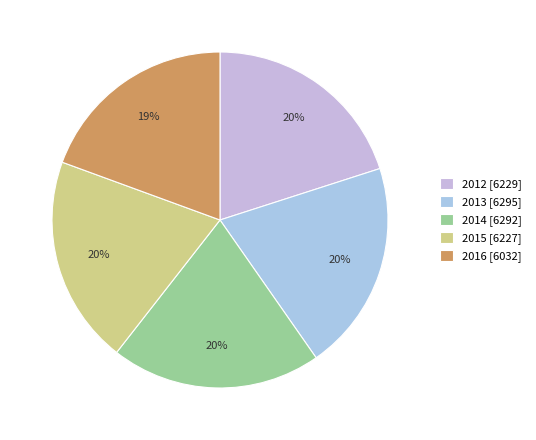

Is it true that 2012 is 7% of the pie?

False